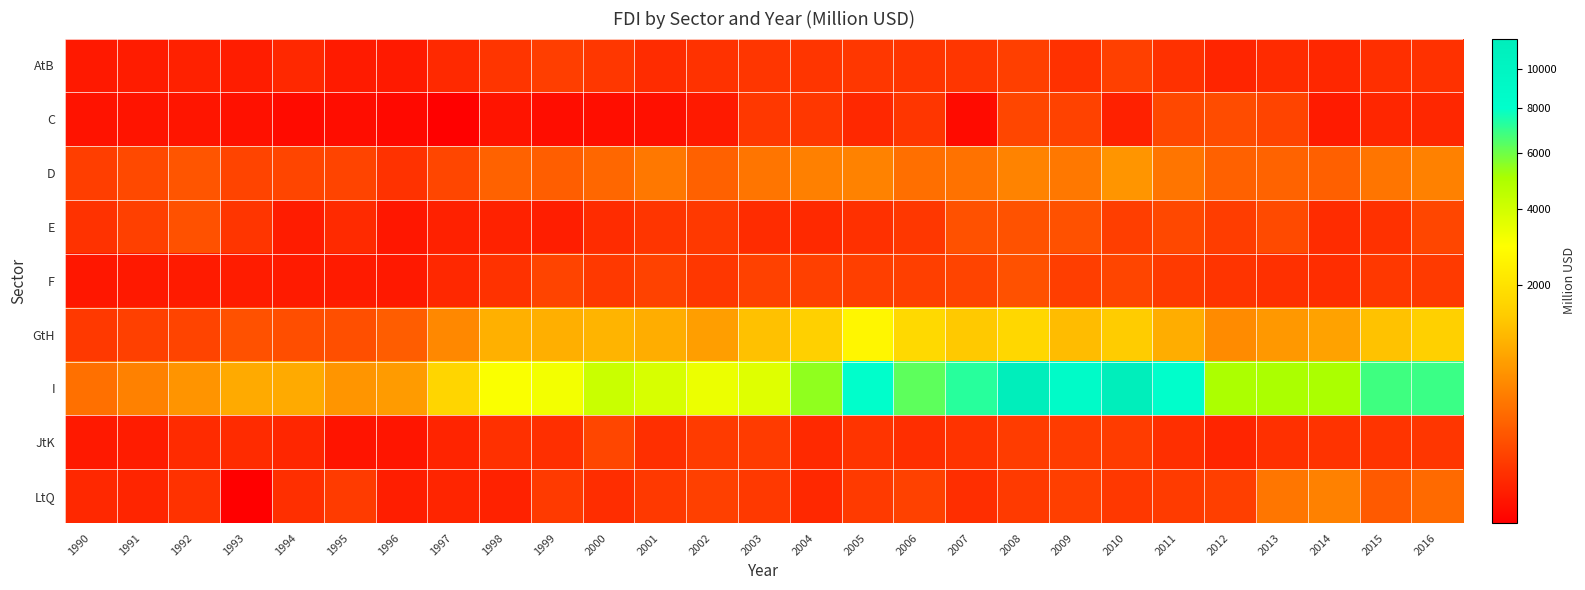

Which series has the largest range (max minus min)?

I